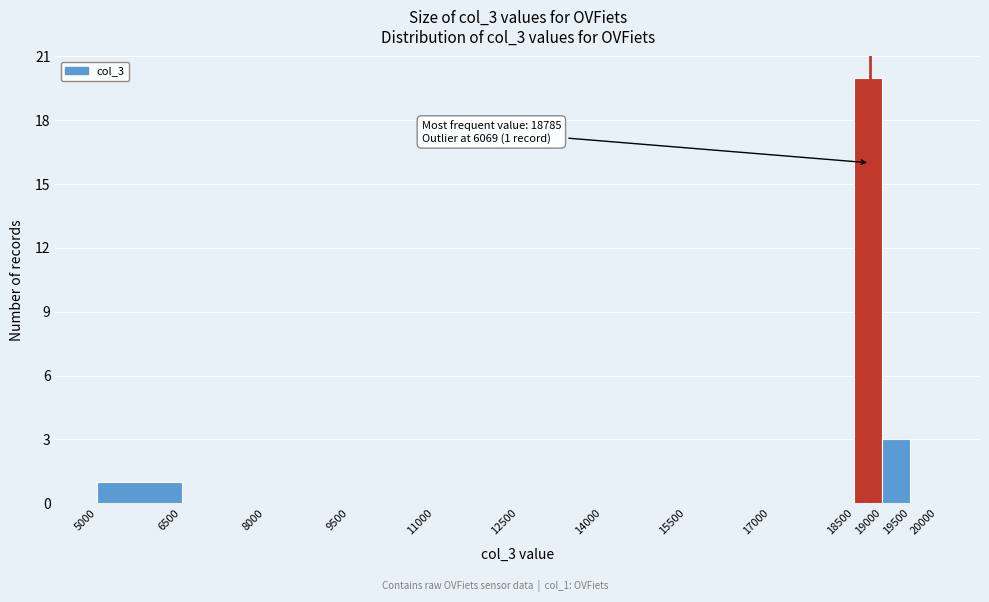

Which range on the x-axis has the tallest bar?

18500 to 19000